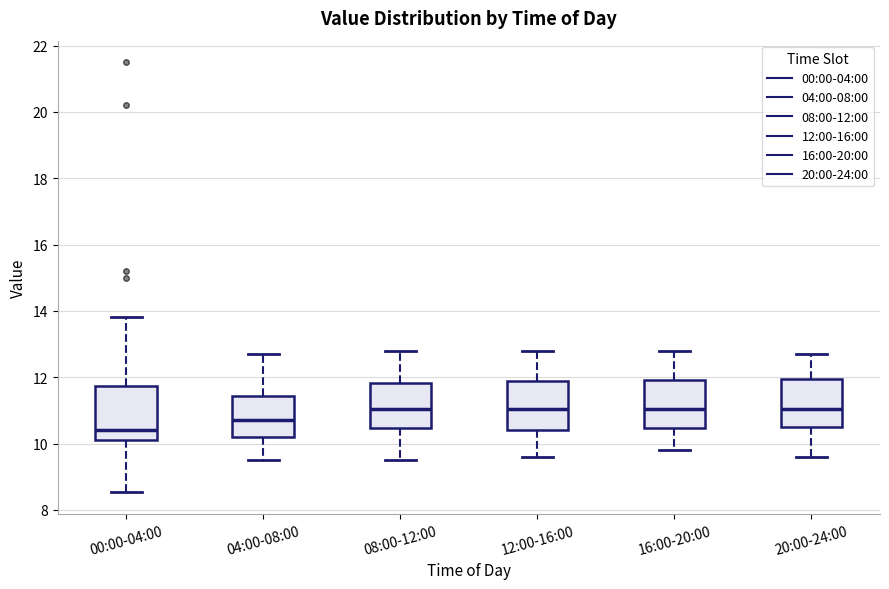

Reading left to right, transcribe this box plot: for each box, give where its median line is, the range the box spans, and where its two whiskers end, as read against the y-axis. The values are not printed on the chart, so give them approximately, as read against the axis.

00:00-04:00: median 10.4, box 10.2 to 11.8, whiskers 8.6 to 13.8
04:00-08:00: median 10.8, box 10.2 to 11.4, whiskers 9.6 to 12.8
08:00-12:00: median 11.0, box 10.4 to 11.8, whiskers 9.6 to 12.8
12:00-16:00: median 11.0, box 10.4 to 11.8, whiskers 9.6 to 12.8
16:00-20:00: median 11.0, box 10.4 to 12.0, whiskers 9.8 to 12.8
20:00-24:00: median 11.0, box 10.6 to 12.0, whiskers 9.6 to 12.8